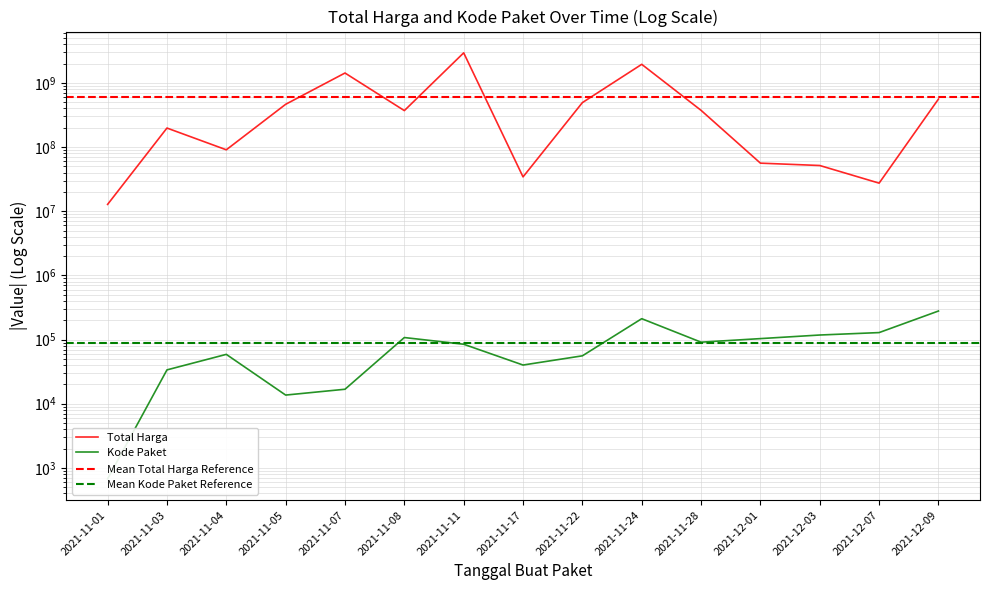

Is it true that Total Harga equals 3015833170 at 2021-11-24?

False